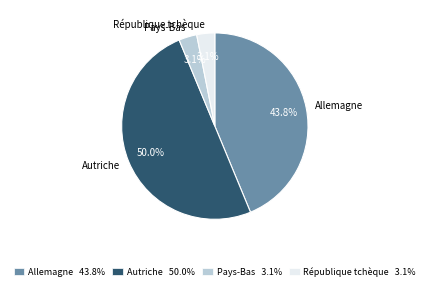

Between Allemagne and Pays-Bas, which is larger?

Allemagne